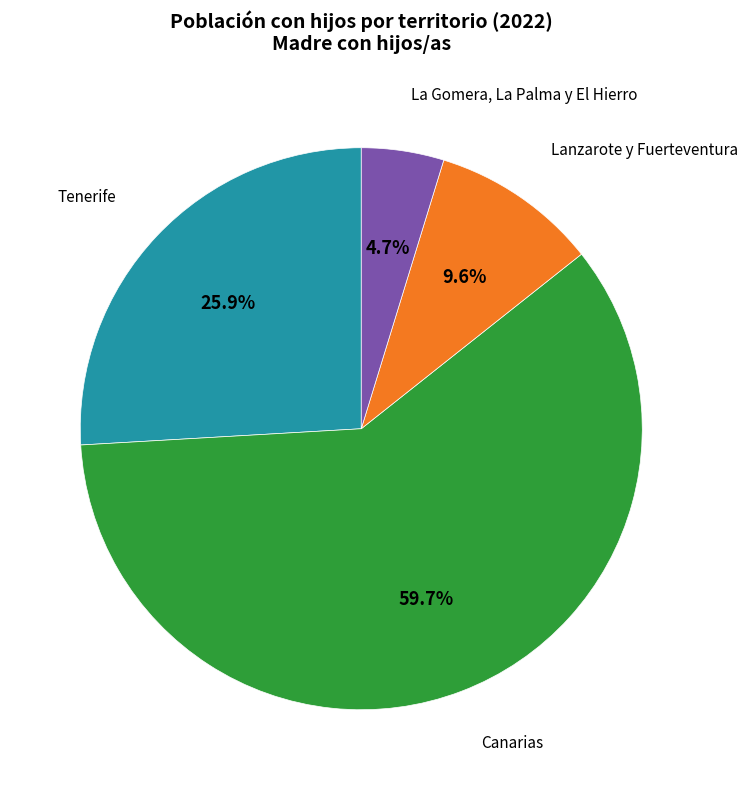

Is there a majority slice in this chart?

Yes